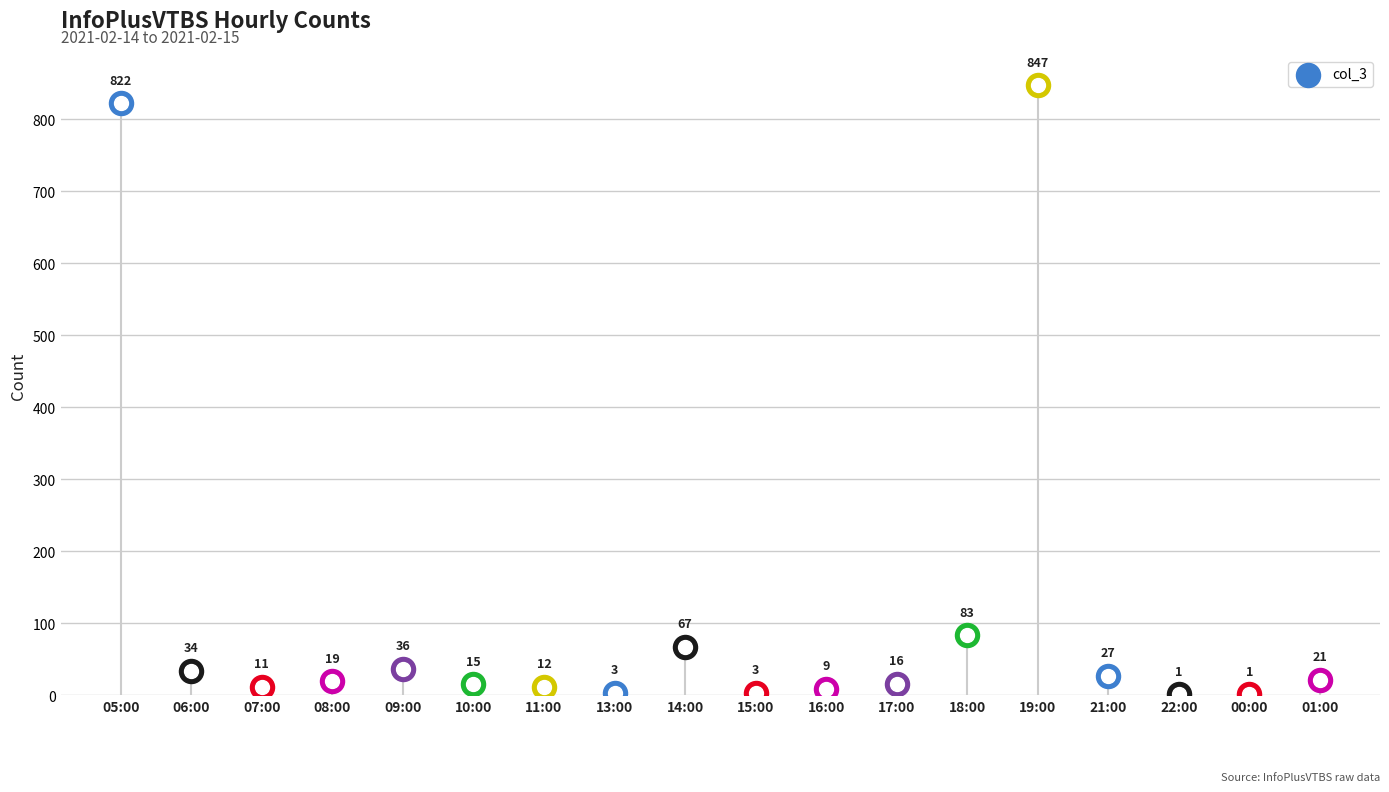

What is the change in value from 08:00 to 19:00?

+828